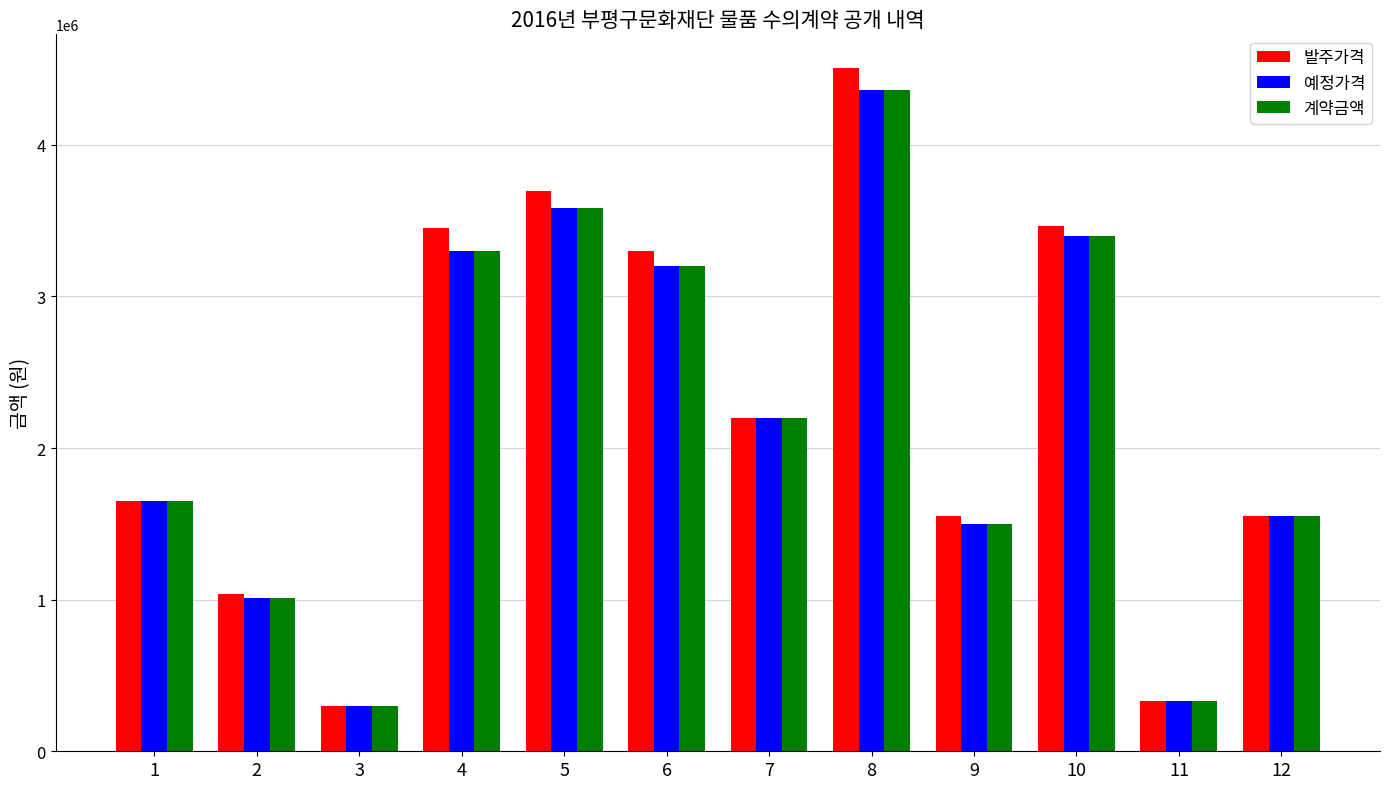

Where does the 예정가격 series first go above 2200000?

4